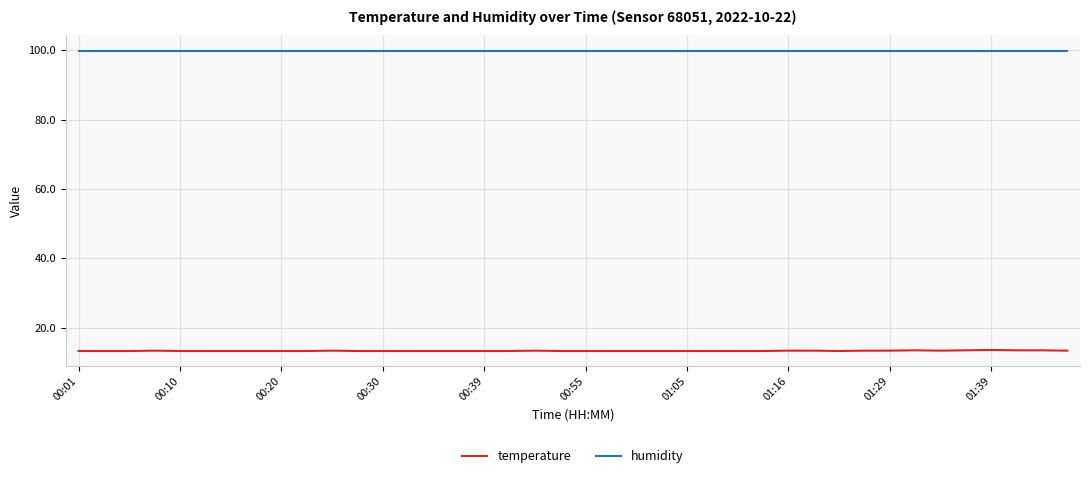

Rank the series by their maximum value, from lowest to highest.

temperature, humidity